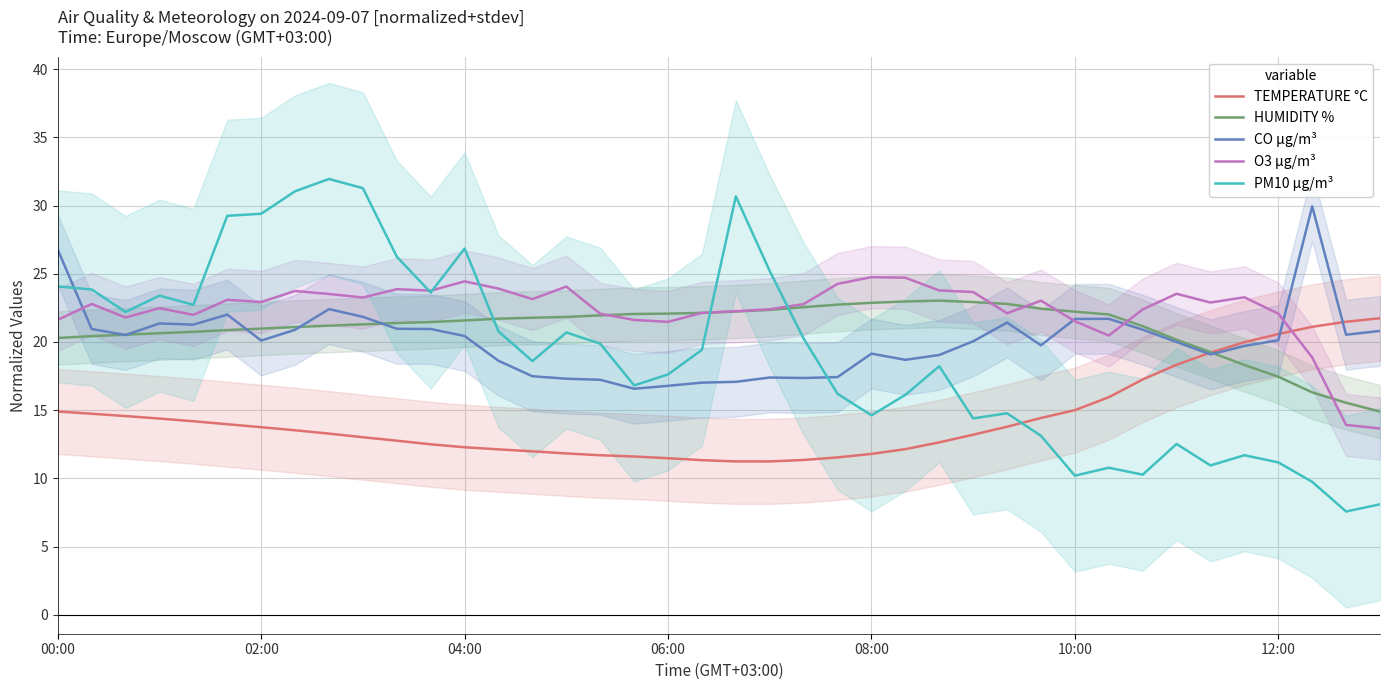

How many intersections are there between O3 µg/m³ and TEMPERATURE °C?

1